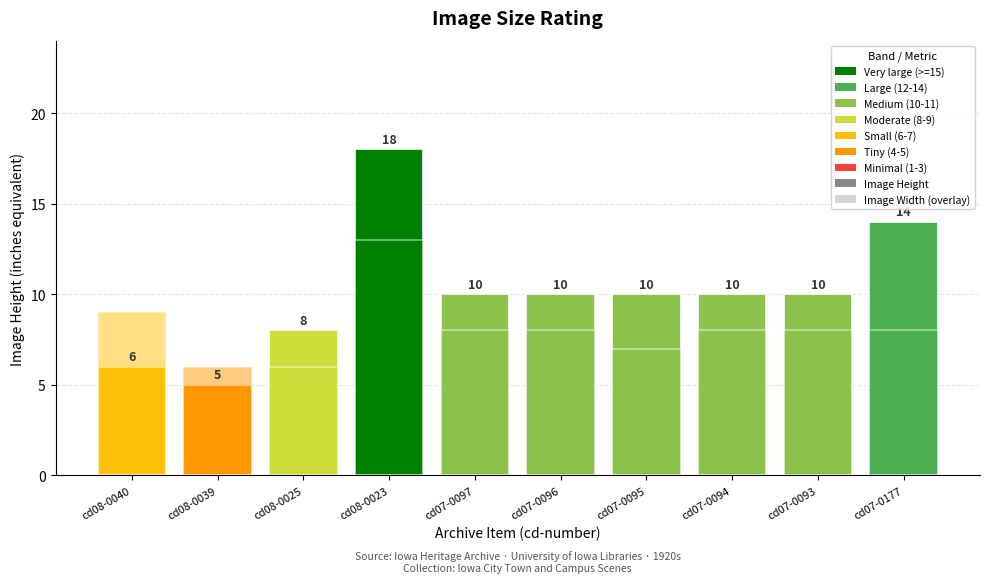

Rank the series at cd07-0093 from lowest to highest value.

Image Width, Image Height